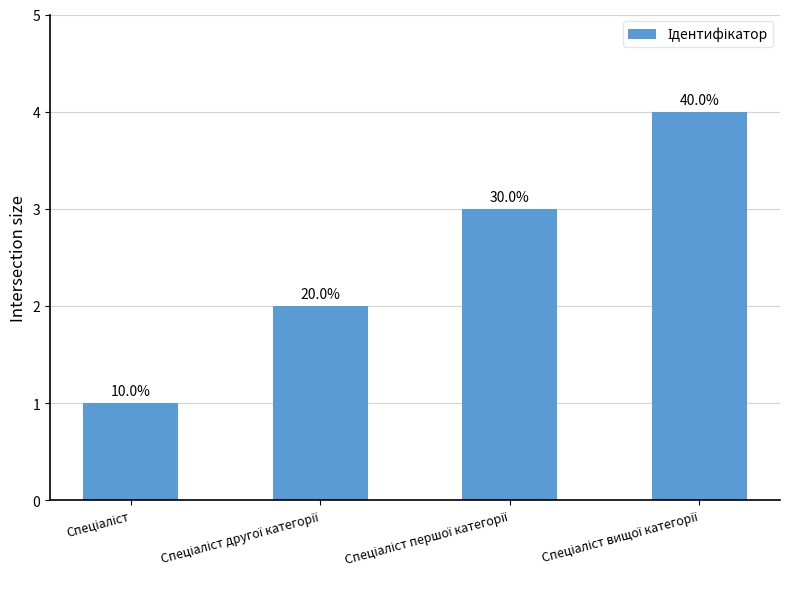

Are the bars horizontal?

No